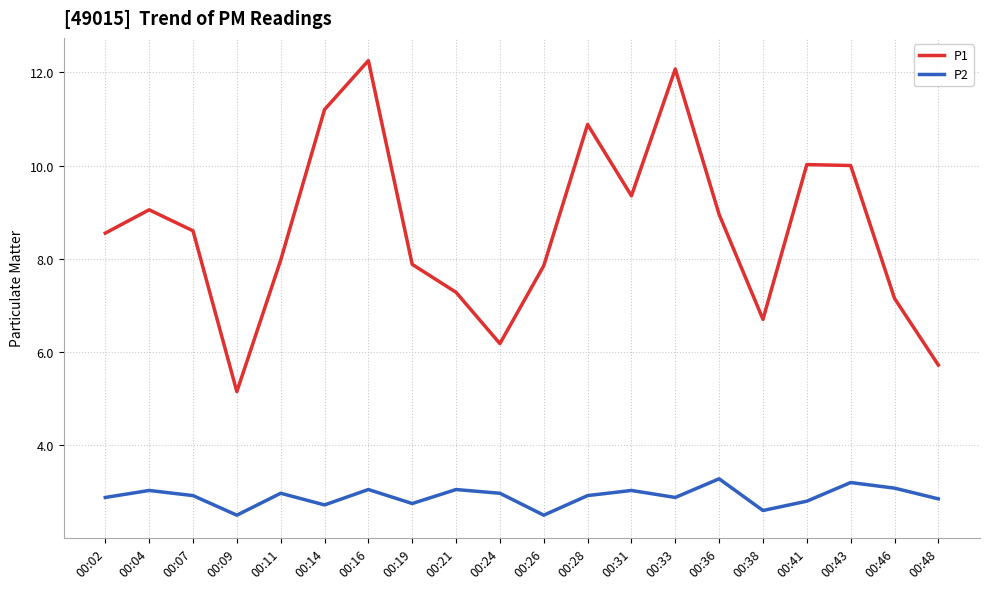

Is the value of P2 at 00:19 greater than the value of P1 at 00:48?

No